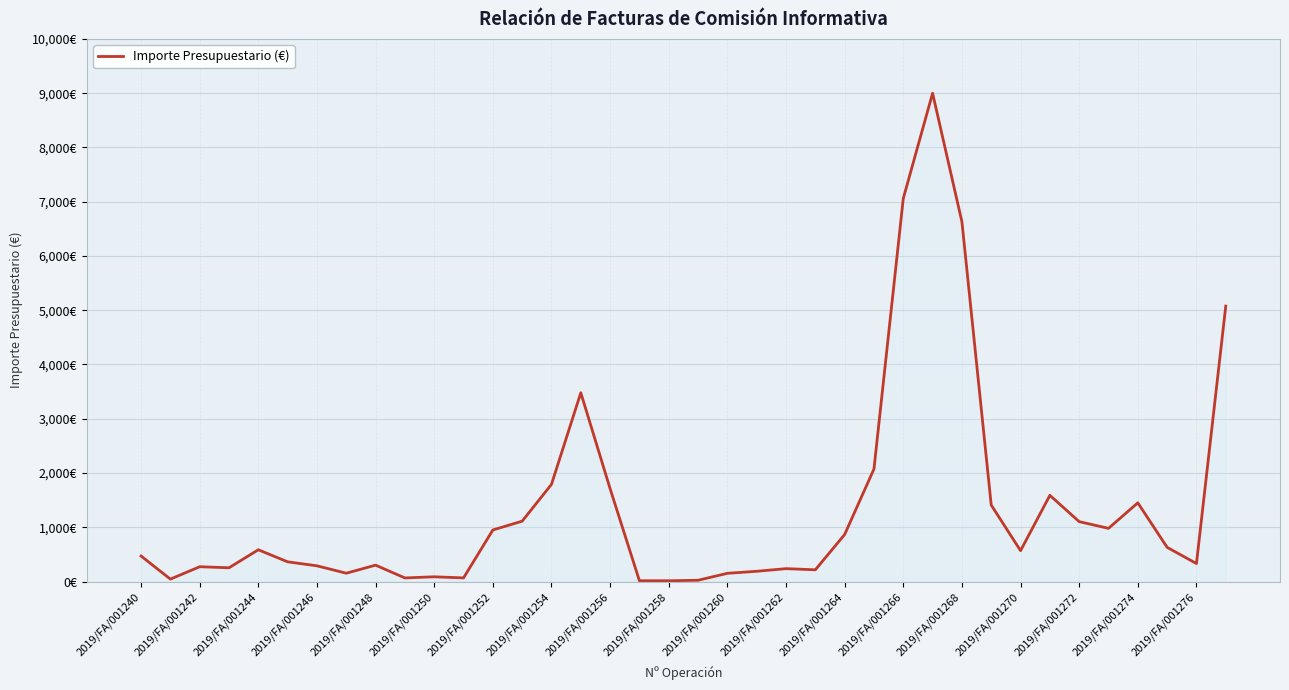

Is this an area chart (filled region under the line)?

Yes